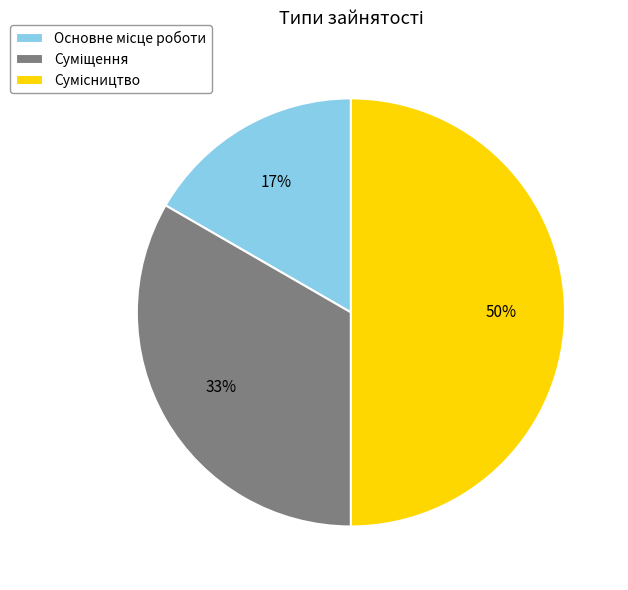

To the nearest percent, what is the difference between the largest and smallest slice percentages?

33%